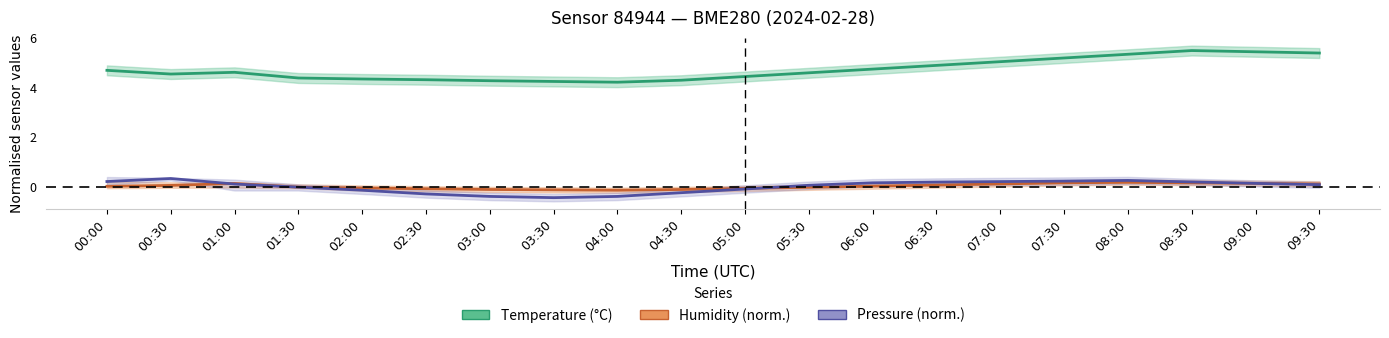

Rank the categories by Pressure (norm.) value from lowest to highest.

03:30, 03:00, 04:00, 02:30, 04:30, 02:00, 05:00, 01:30, 05:30, 09:30, 01:00, 09:00, 06:00, 06:30, 08:30, 07:00, 00:00, 07:30, 08:00, 00:30